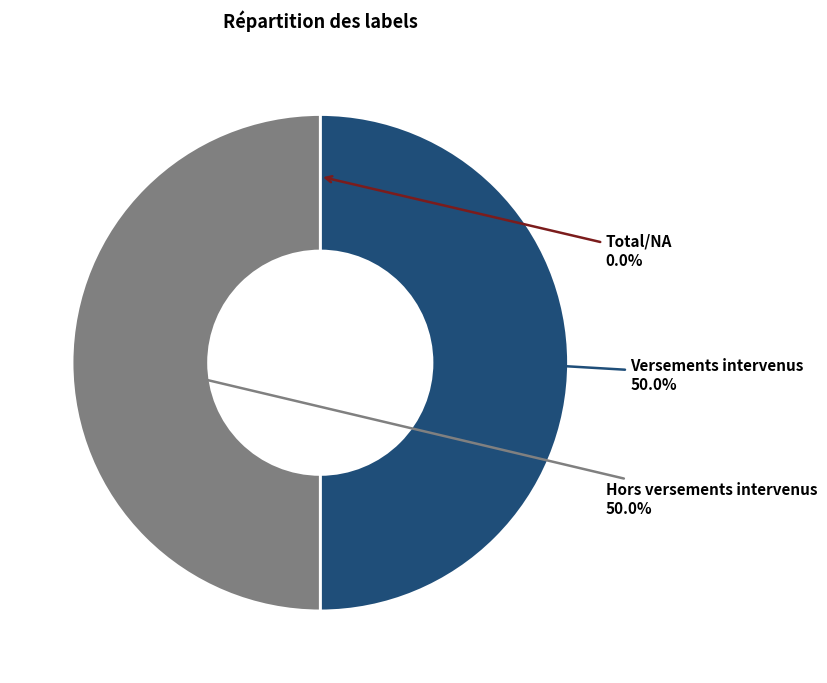

What percentage is NOT represented by Versements intervenus?

50.0%